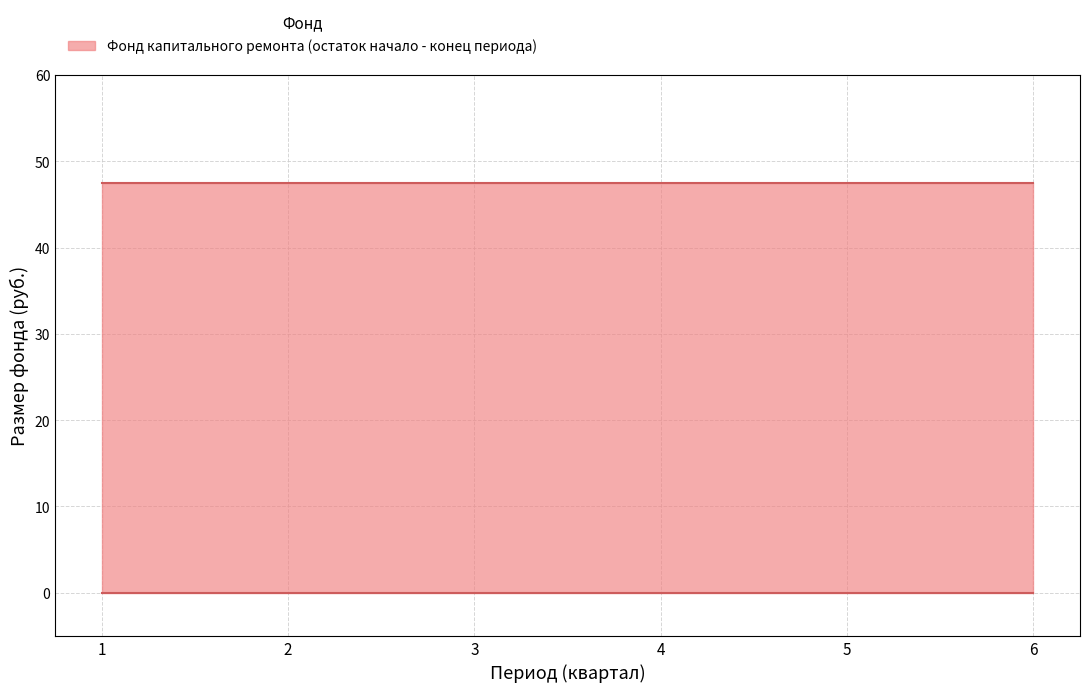

True or false: upper and lower intersect in this chart.

False